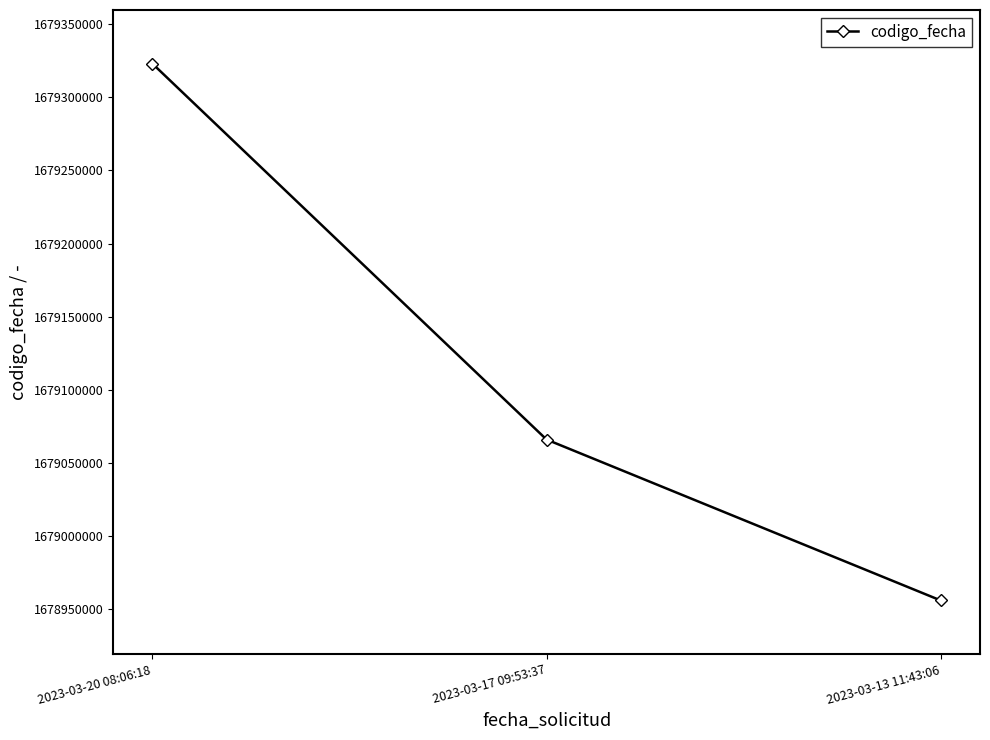

Reading left to right, what are all the values shown in this chart?

2023-03-20 08:06:18=1679322962	2023-03-17 09:53:37=1679065976	2023-03-13 11:43:06=1678955973